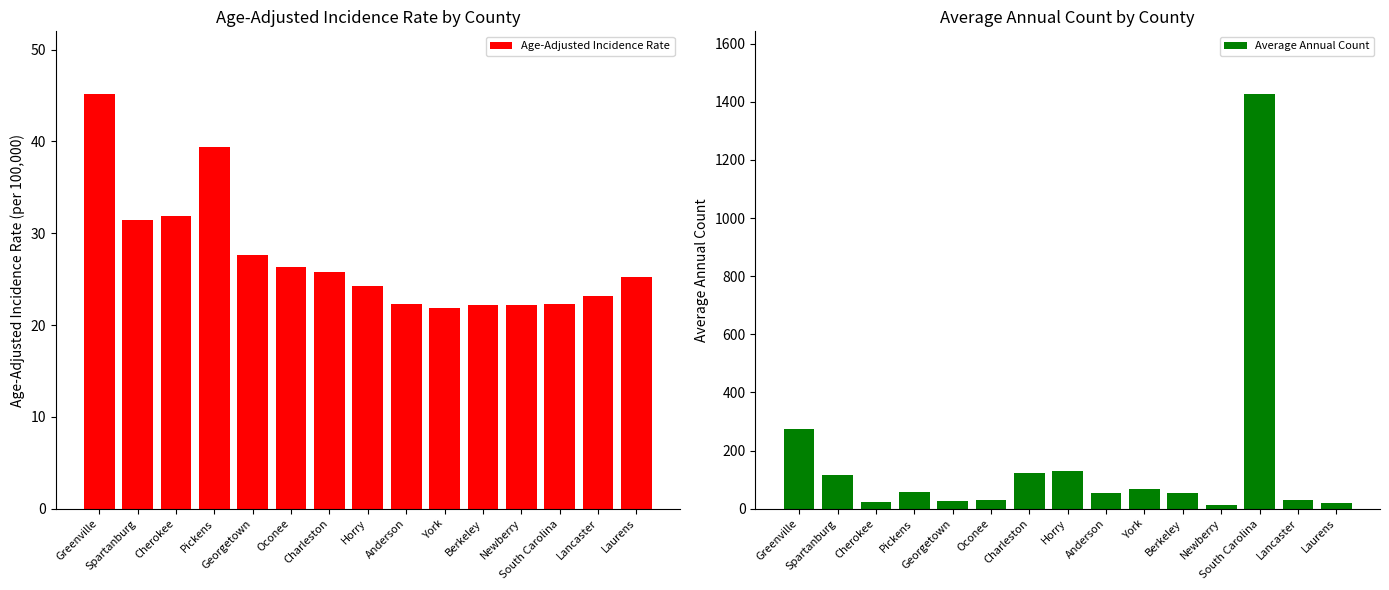

At which category is the sum across all series the highest?

South Carolina